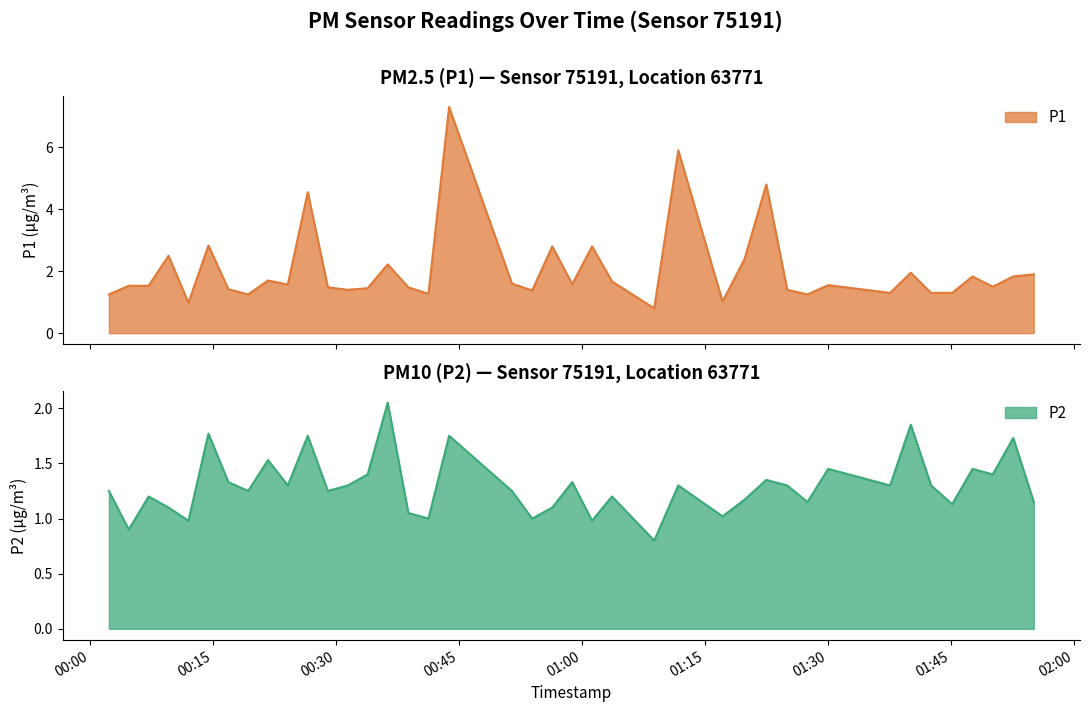

What is the average value of the P1 series?

2.0